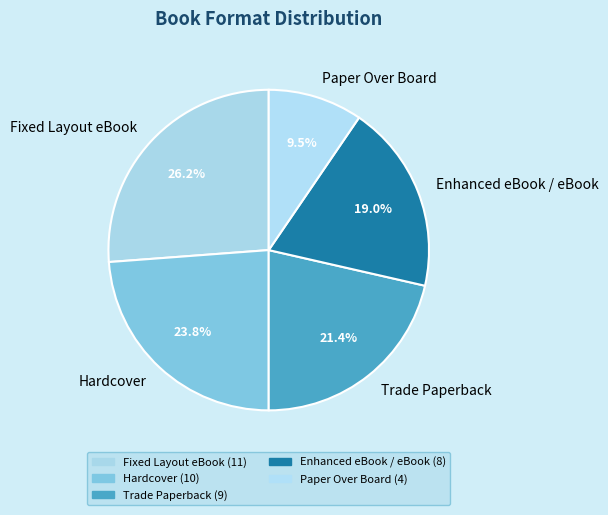

Approximately how many times larger is the value at Paper Over Board compared to Trade Paperback?

0.4